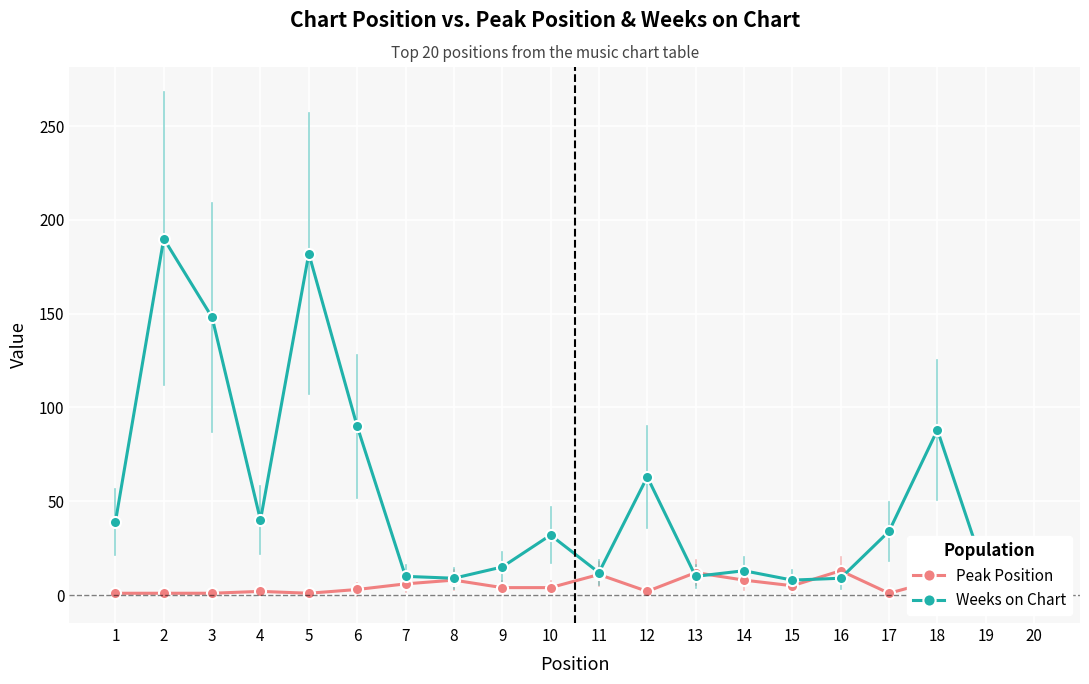

True or false: Weeks on Chart has a value of 3 at 7.

False